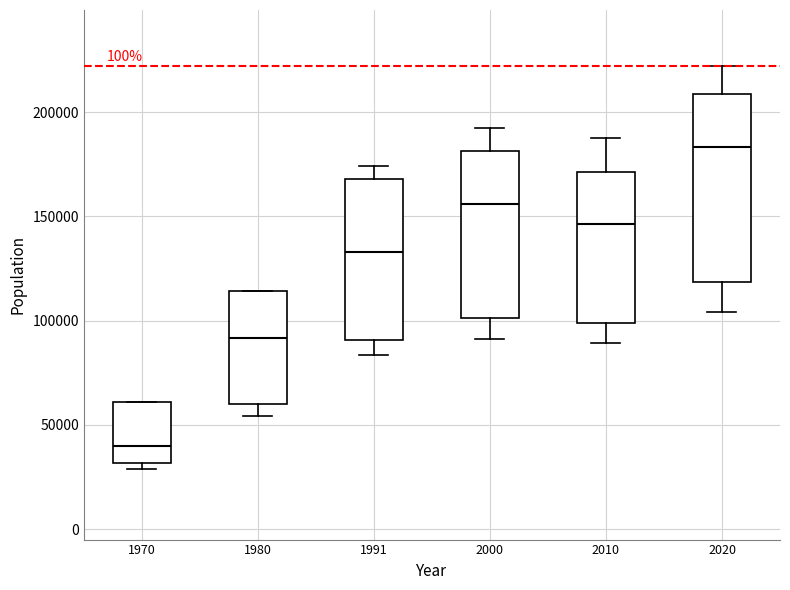

Reading left to right, read every box against the y-axis: the position of its median line, the range the box covers, and the ends of its whiskers. The values are not printed on the chart, so give them approximately, as read against the axis.

1970: median 40000, box 30000 to 60000, whiskers 30000 (just below the box's lower edge) to 60000
1980: median 90000, box 60000 to 115000, whiskers 55000 to 115000
1991: median 135000, box 90000 to 170000, whiskers 85000 to 175000
2000: median 155000, box 100000 to 180000, whiskers 90000 to 190000
2010: median 145000, box 100000 to 170000, whiskers 90000 to 190000
2020: median 185000, box 120000 to 210000, whiskers 105000 to 220000